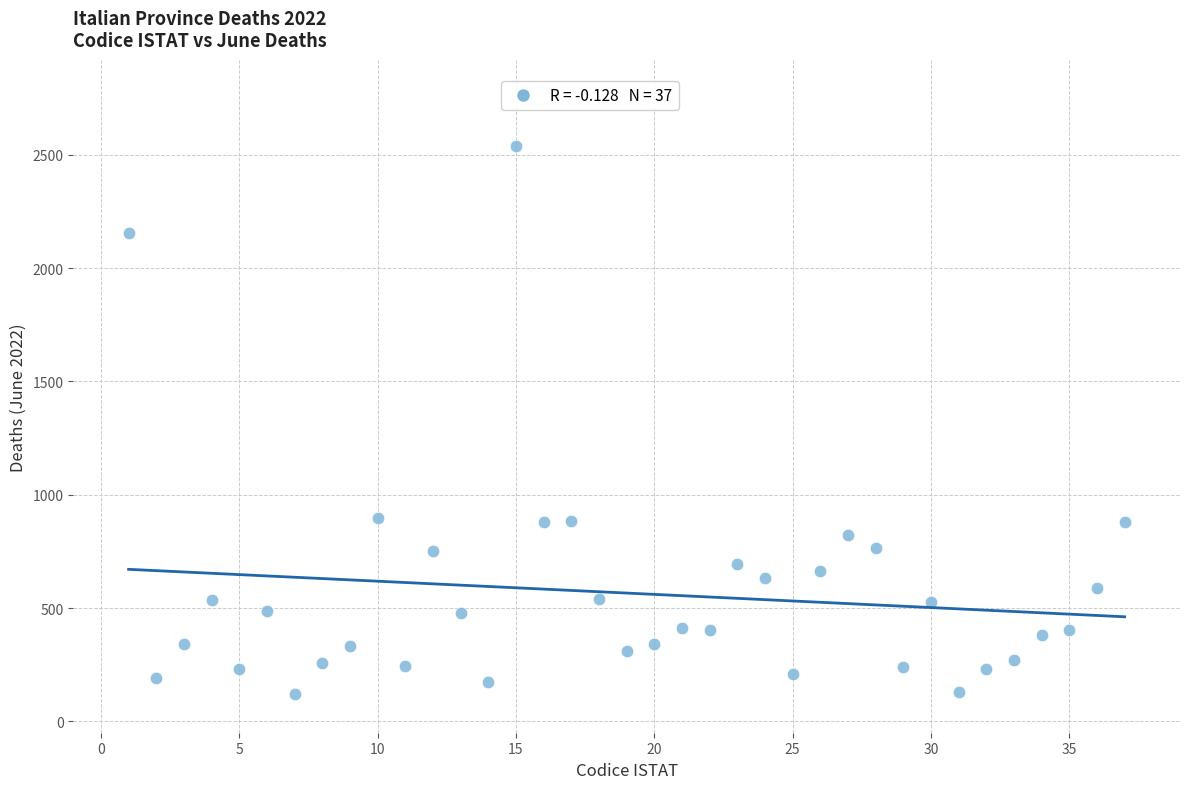

What is the range of X values (max minus min)?

36